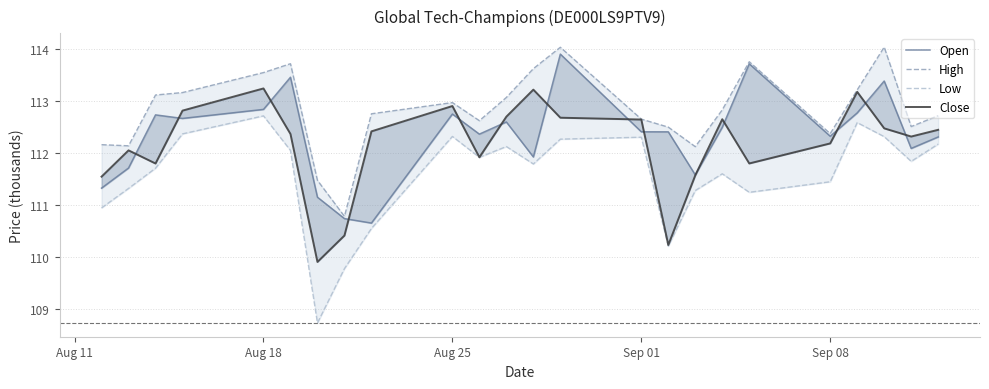

In Open, how many points are higher than both neighbors (excluding endpoints)?

7